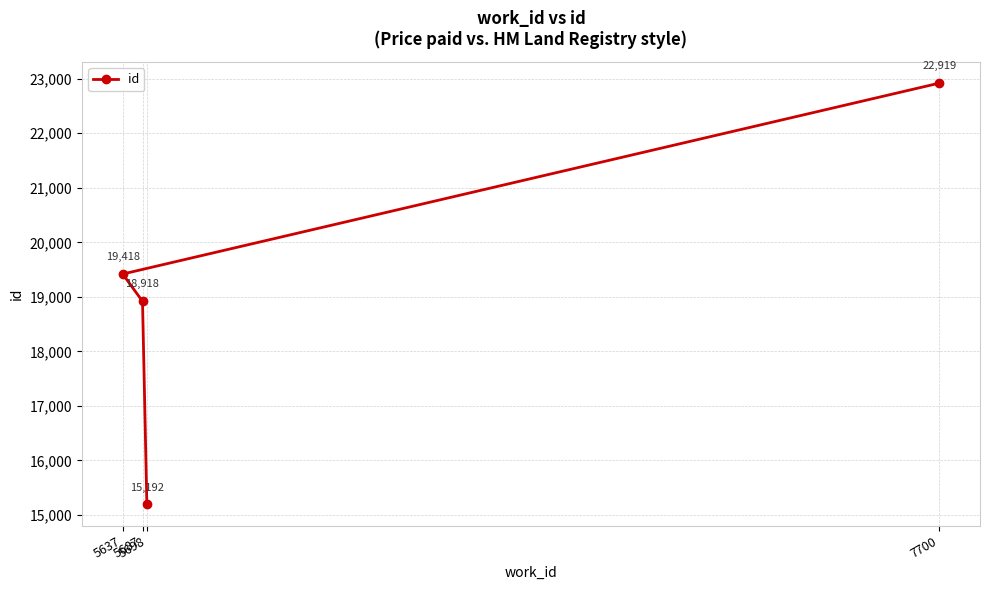

Where is the data nearest to the value 19055?

5687